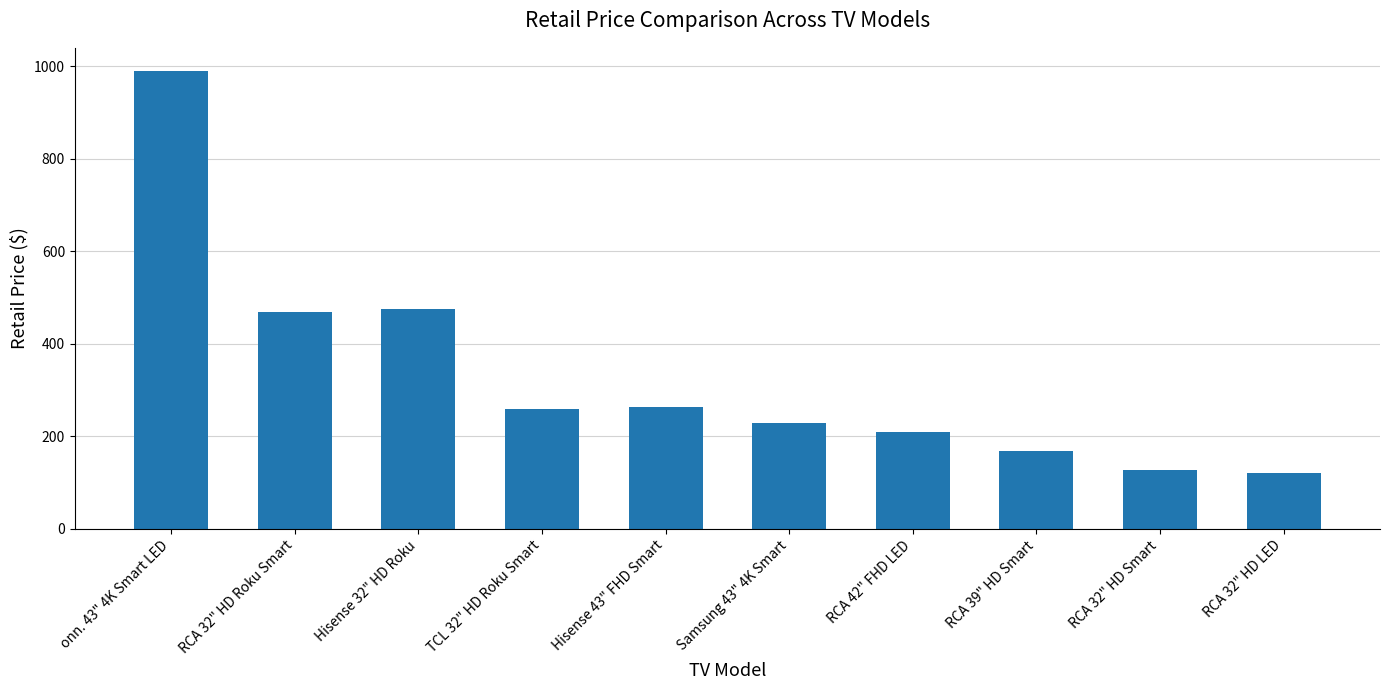

Reading left to right, transcribe all the data shown in this chart.

990.0	468.0	476.0	258.0	262.4	228.0	208.7	167.7	127.3	120.0